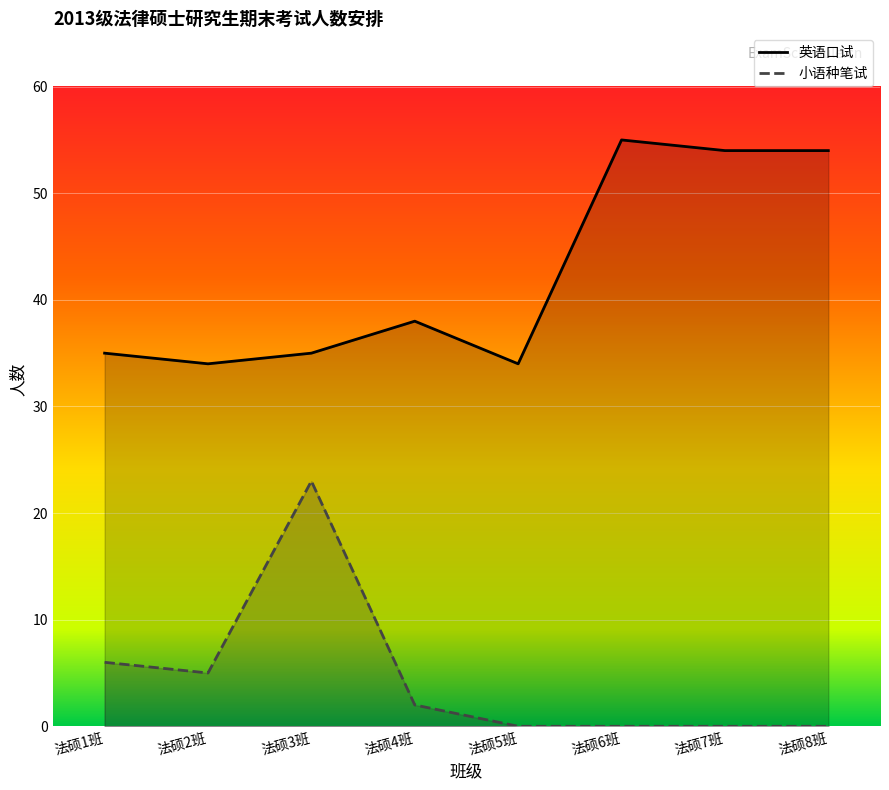

What is the spread (max minus min) of values at 法硕1班?

29